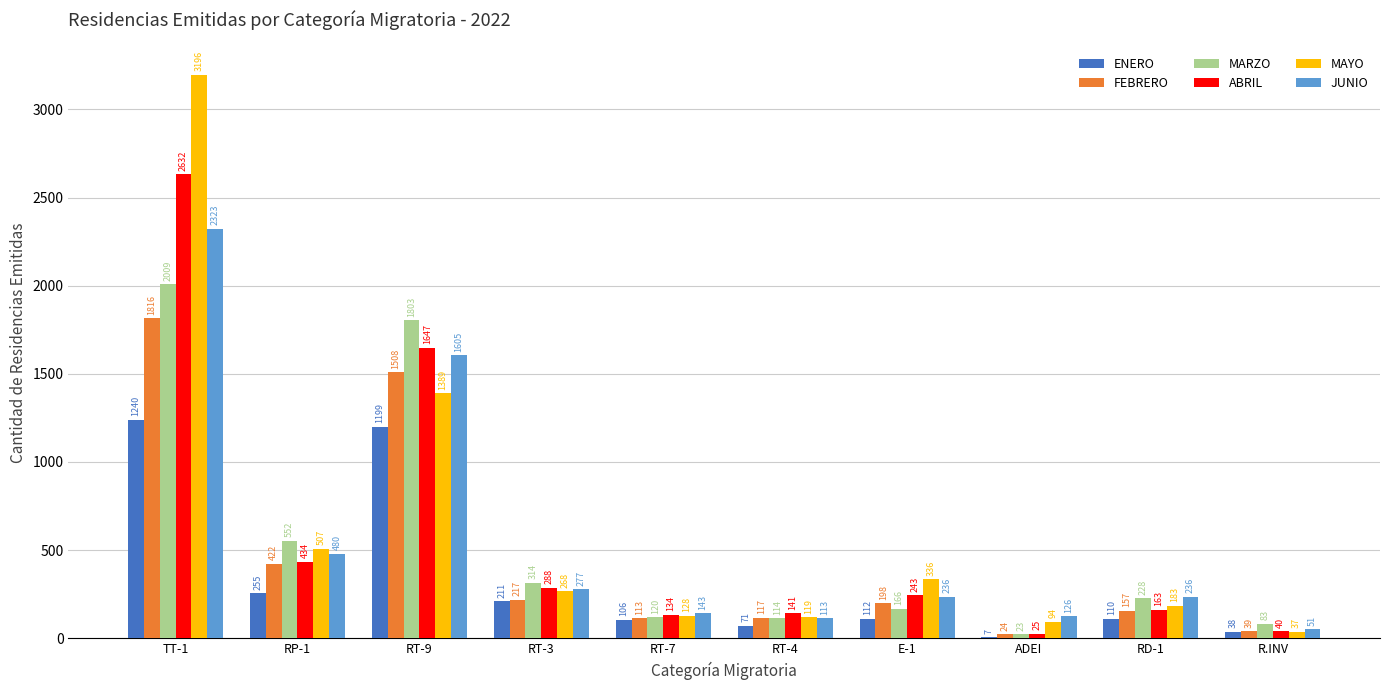

At which category does the chart reach its peak across all series?

TT-1